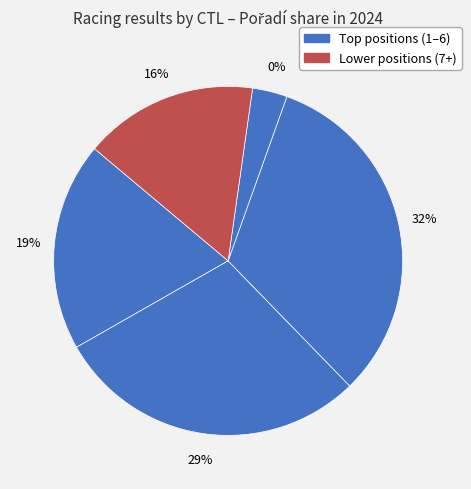

The 242106 slice represents 16% of the pie. True or false?

True